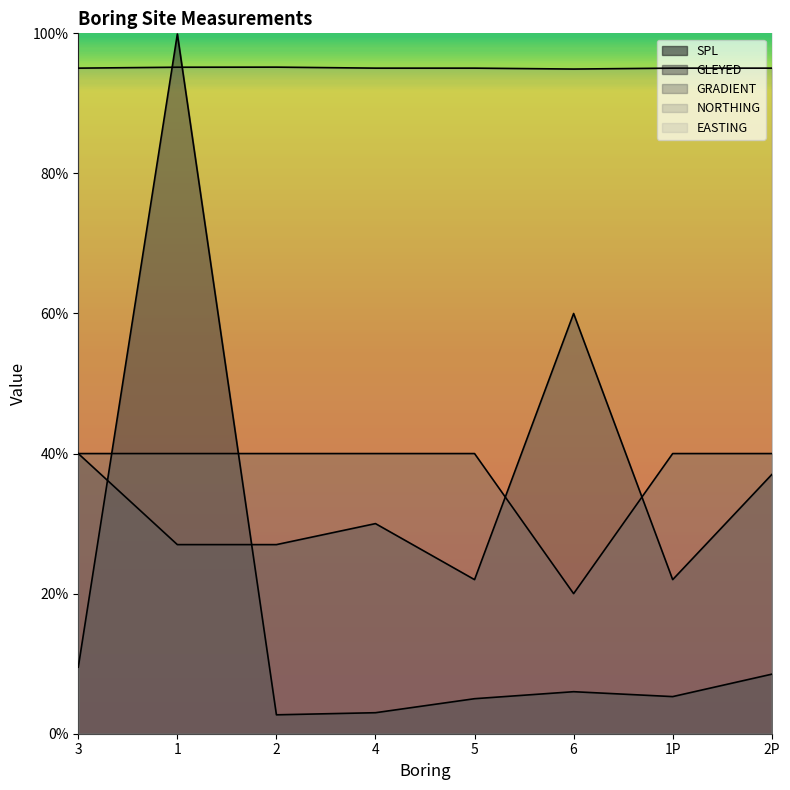

Between 3 and 1P, which series saw the biggest shift?

GLEYED